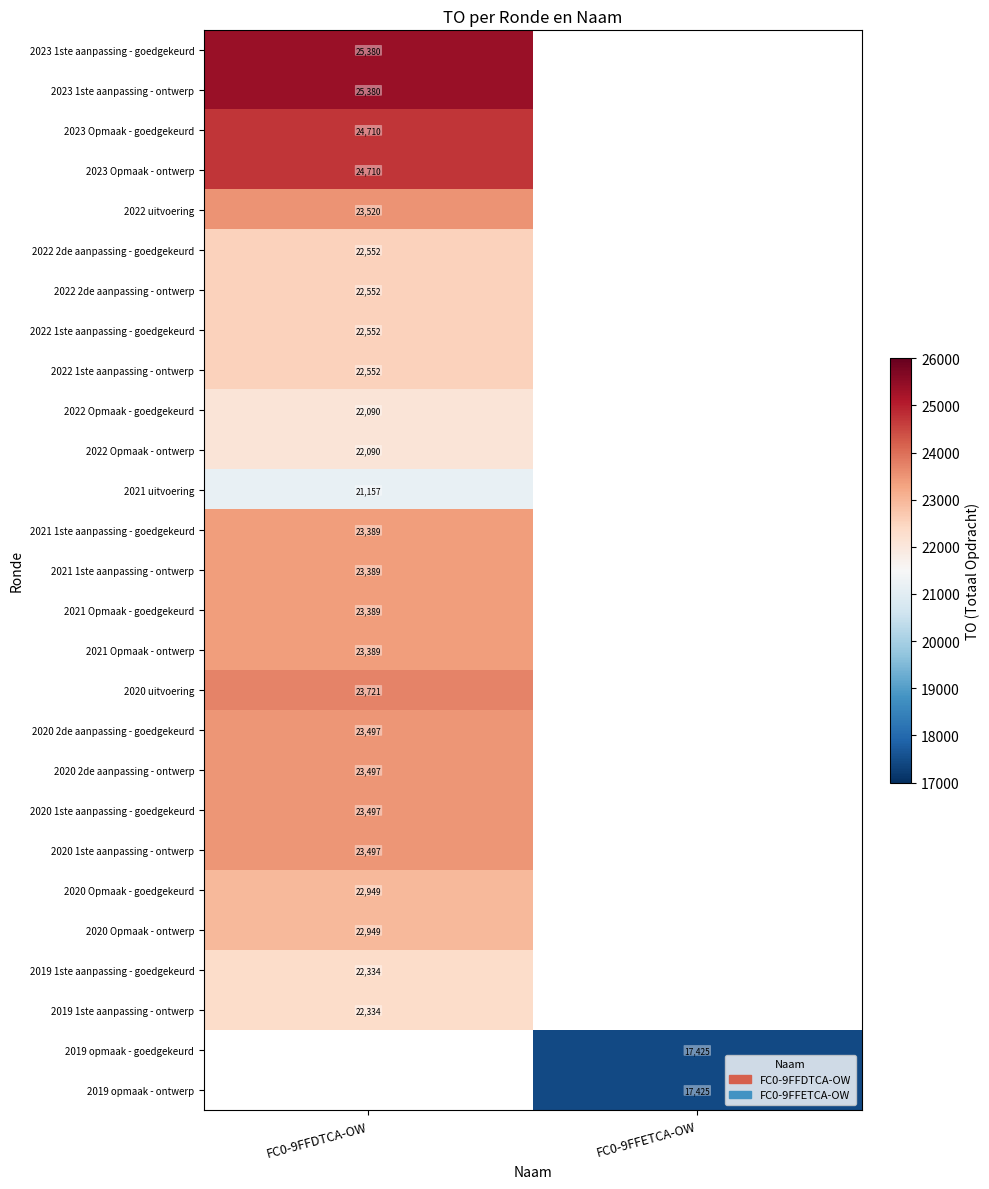

Is it true that 2020 uitvoering equals 23721 at FC0-9FFDTCA-OW?

True